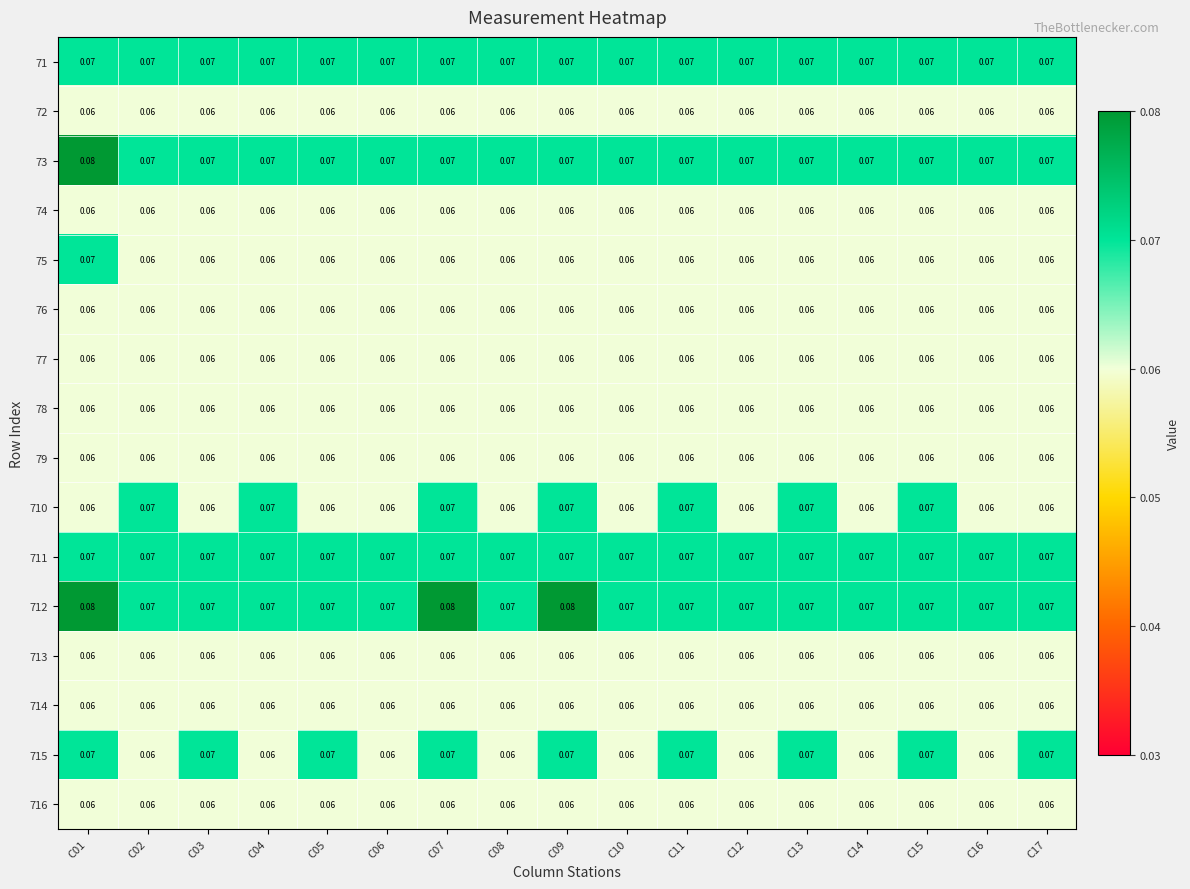

List the series in order of their peak value, lowest first.

72, 74, 76, 77, 78, 79, 713, 714, 716, 71, 75, 710, 711, 715, 73, 712